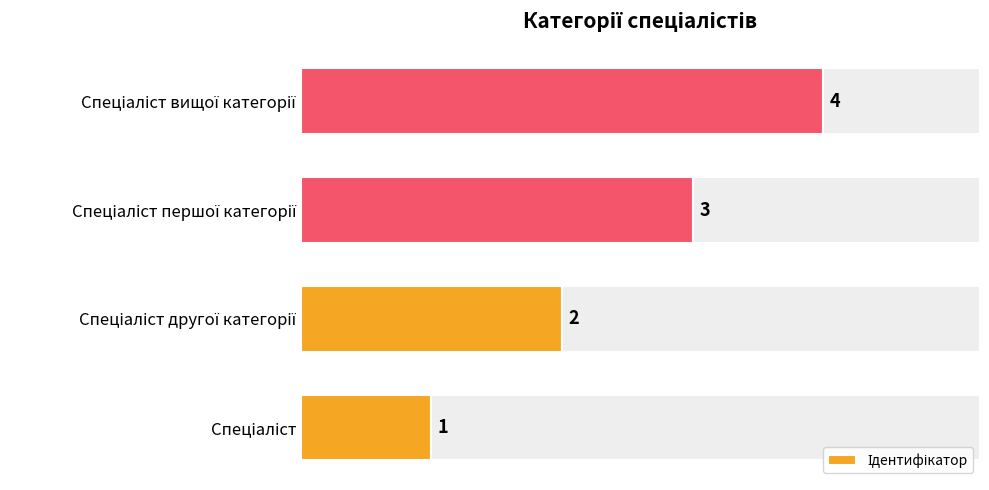

Are the bars horizontal?

Yes